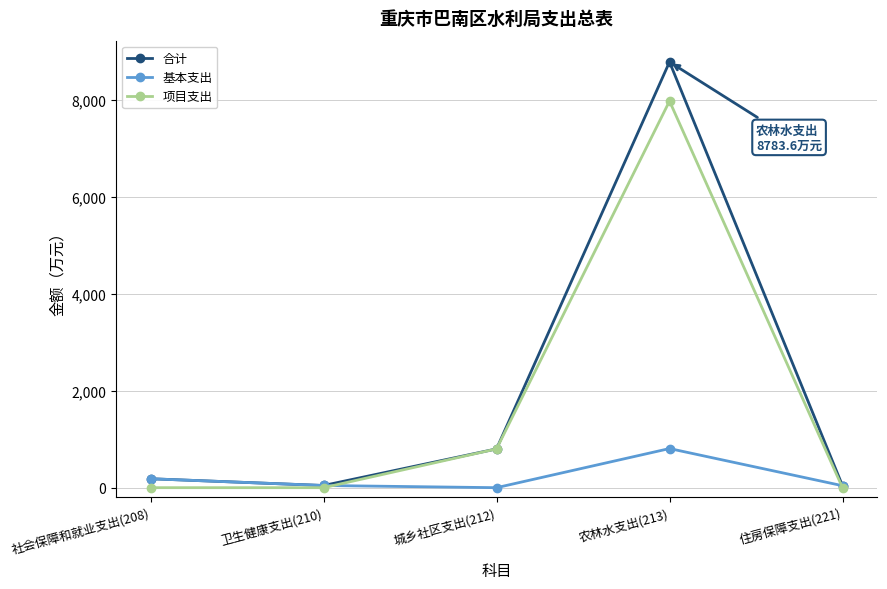

At which category does the chart reach its peak across all series?

农林水支出(213)